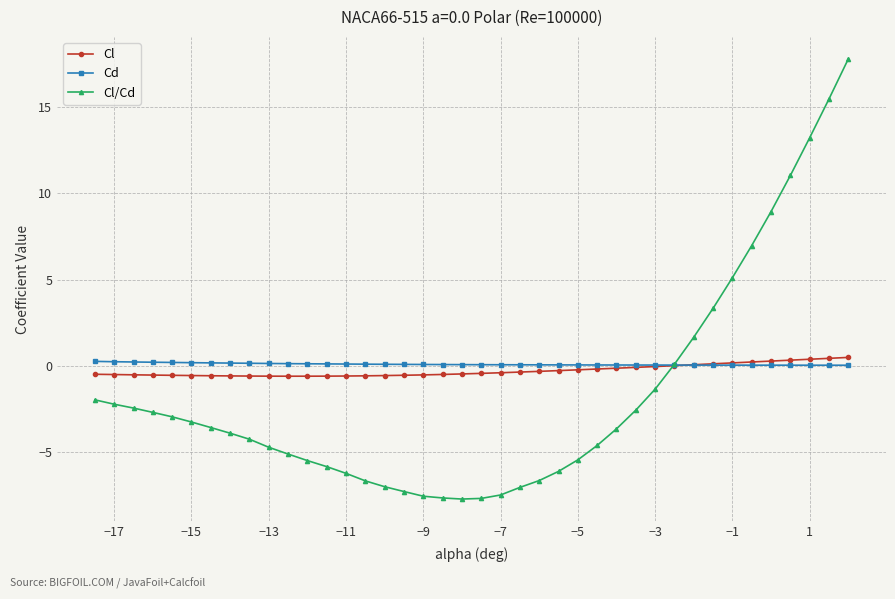

What is the value of the Cl/Cd point at the 5th from the left?

-3.0